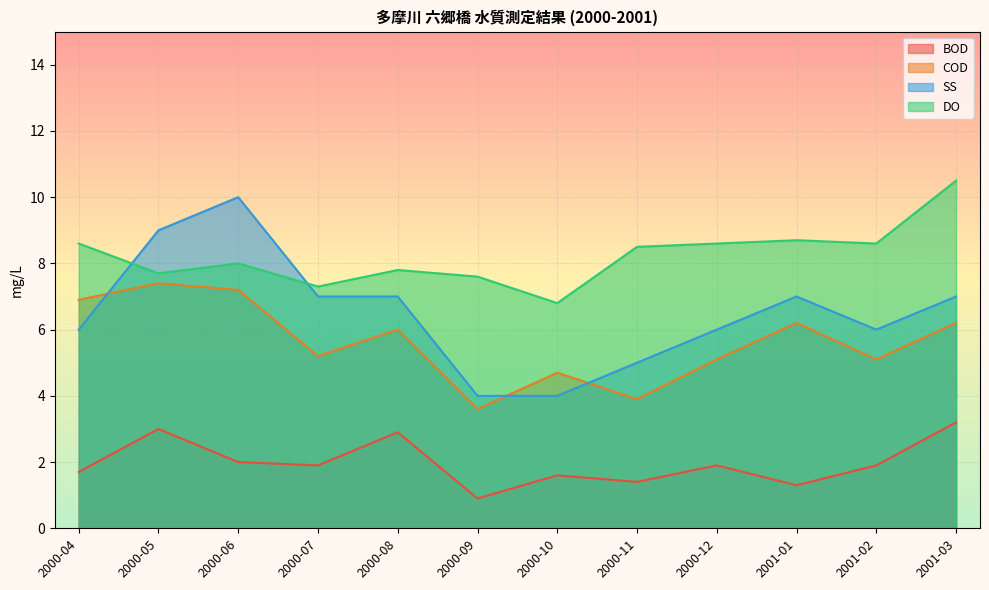

True or false: BOD and SS intersect in this chart.

False